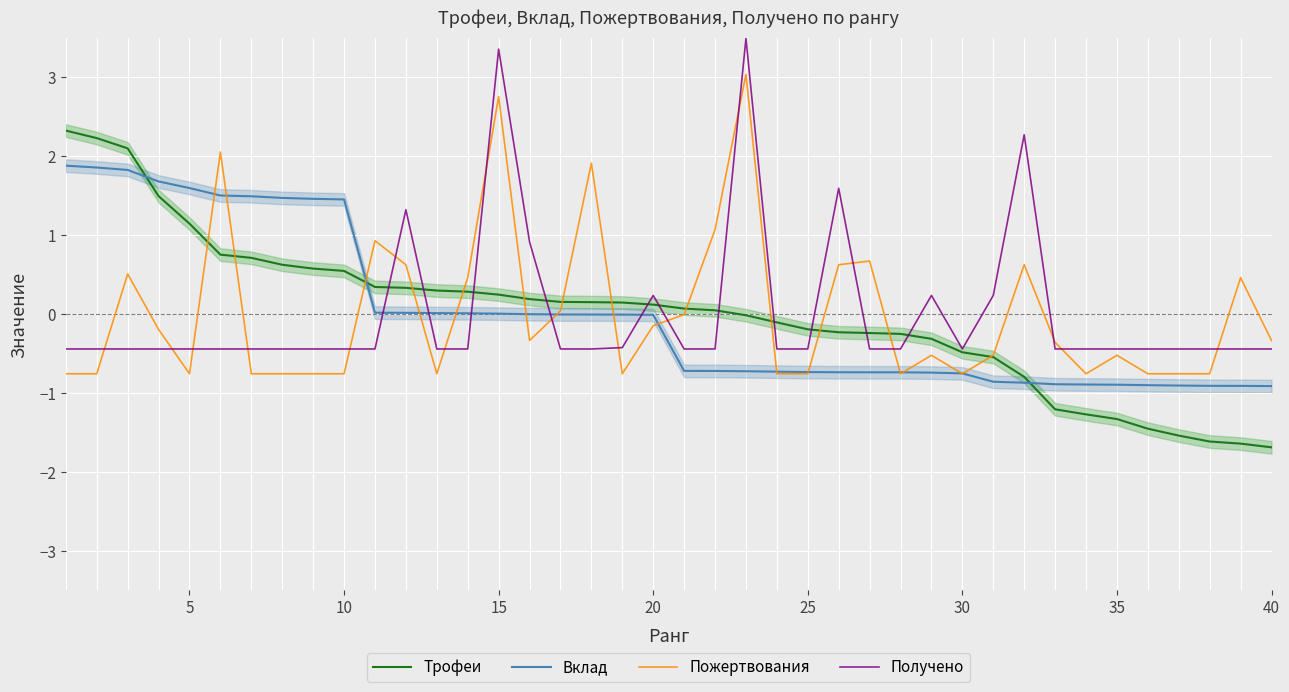

What is the maximum value for Пожертвования?

3.0